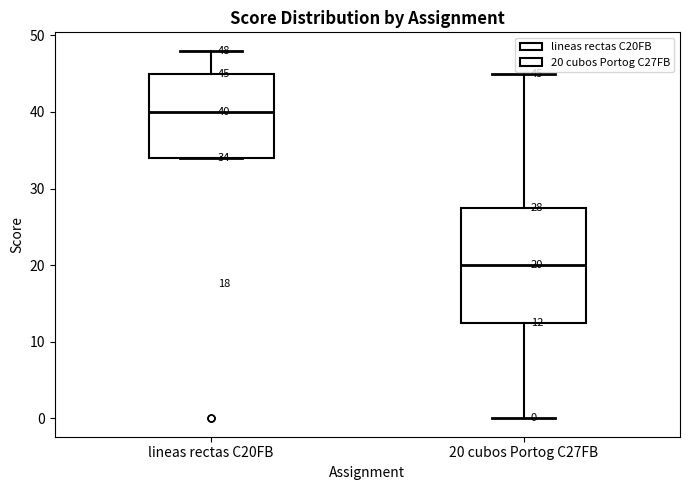

Which box is the tallest, from its lower edge to its upper edge?

20 cubos Portog C27FB